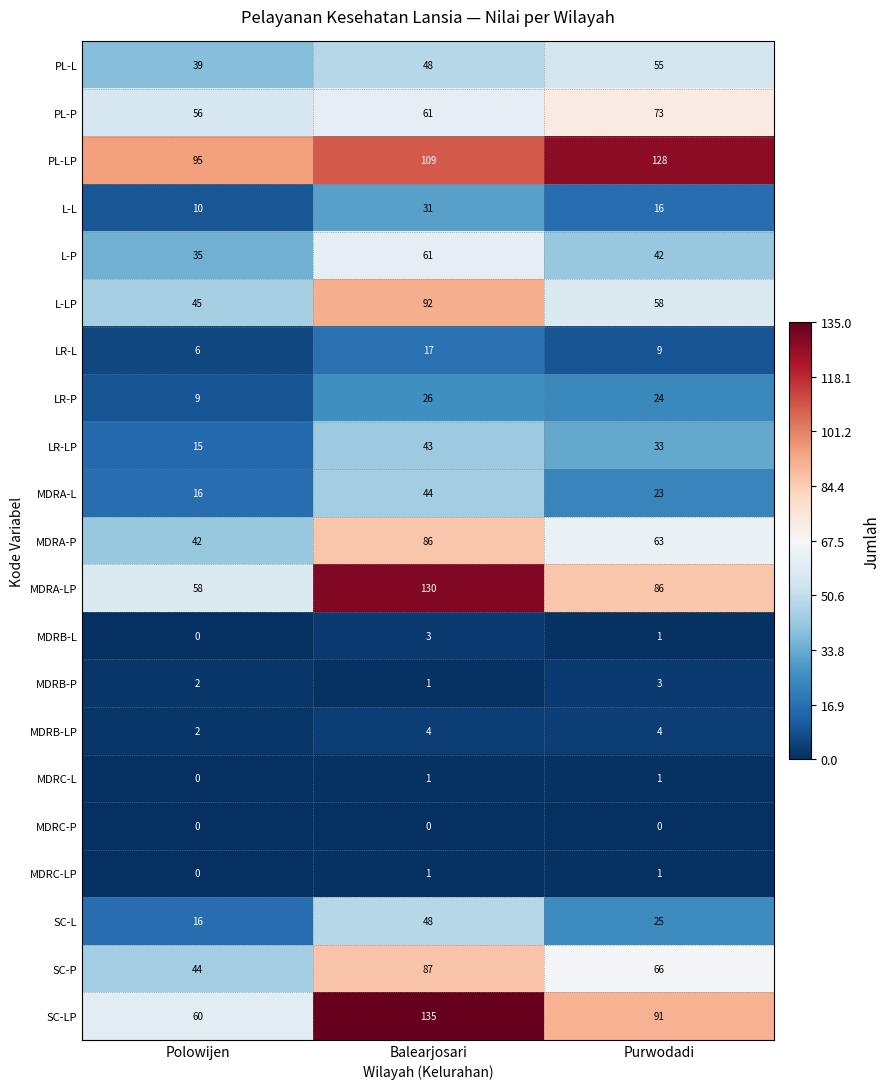

What is the difference between the PL-LP values at Balearjosari and Purwodadi?

19